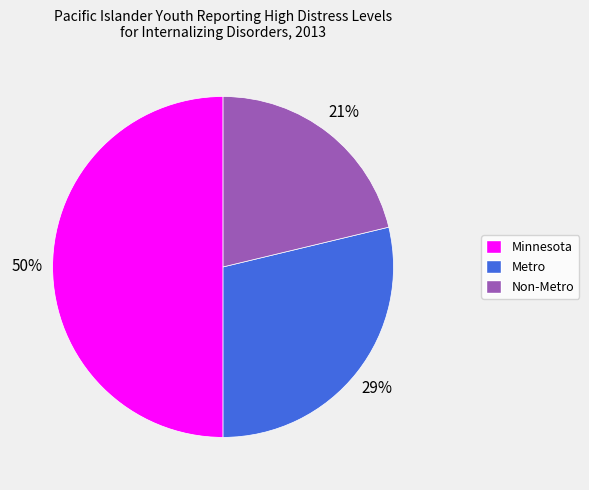

Is it true that Minnesota is 60% of the pie?

False